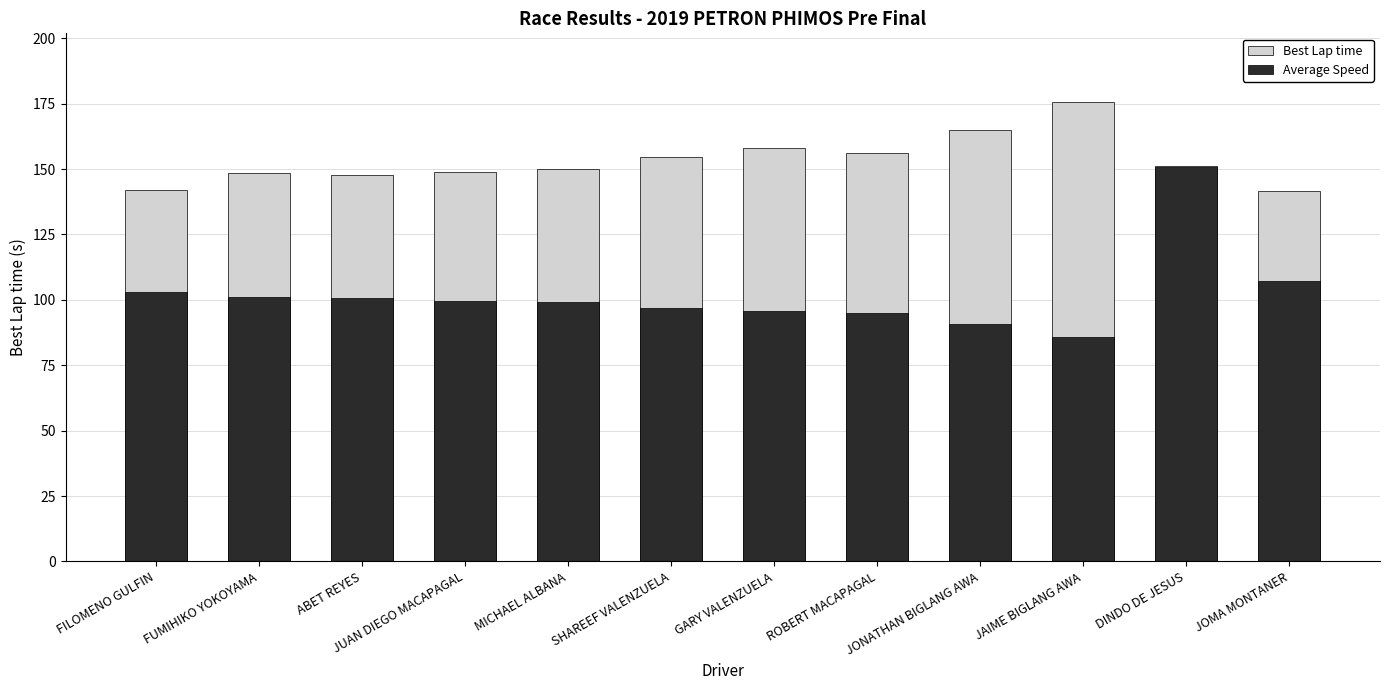

What are all the series names shown in the legend?

Best Lap time, Average Speed